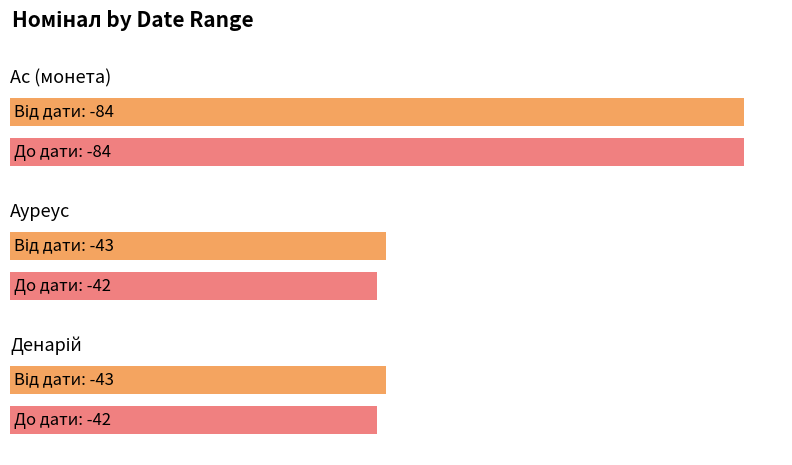

What are all the series names shown in the legend?

Від дати, До дати